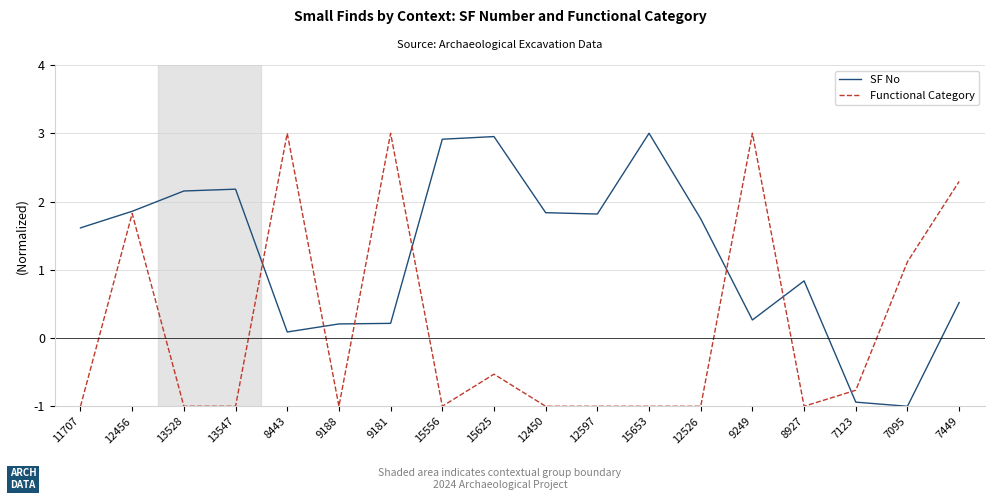

The value of SF No at 15653 is 5.0. True or false?

False